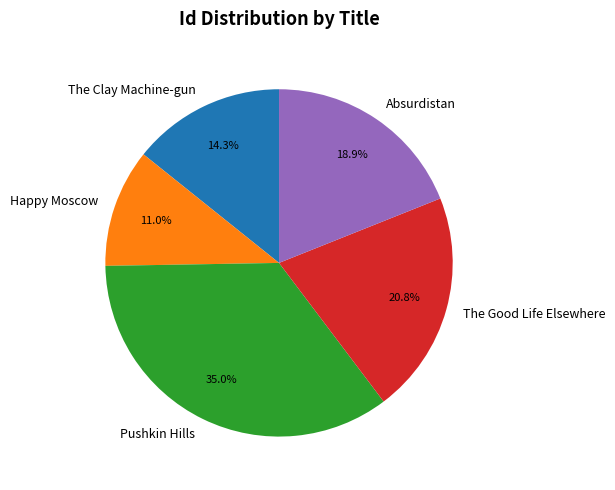

To the nearest percent, what percentage of the pie is The Good Life Elsewhere?

21%